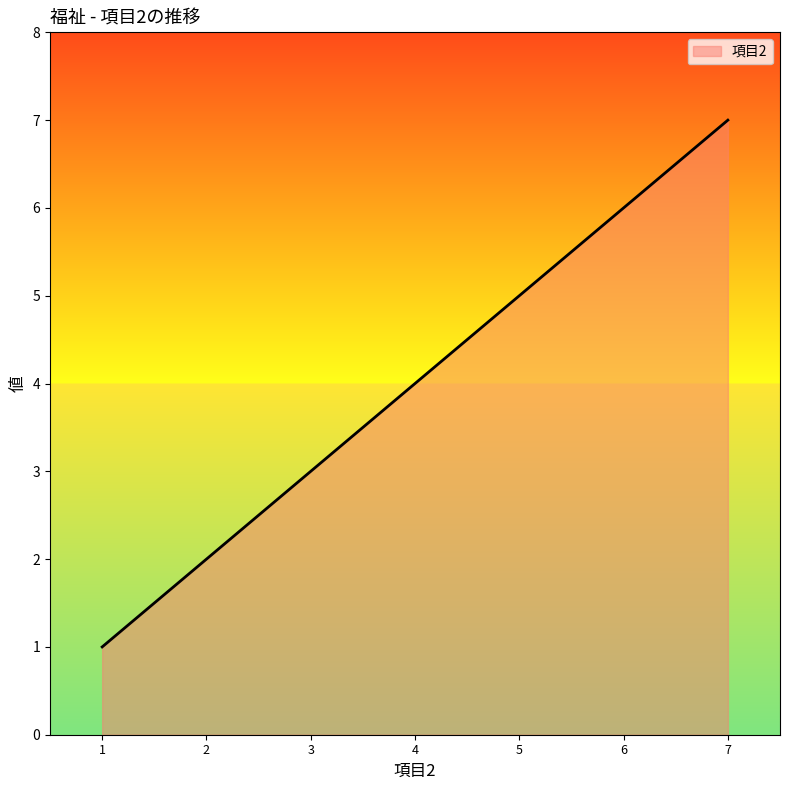

Rank the categories by value from lowest to highest.

1, 2, 3, 4, 5, 6, 7